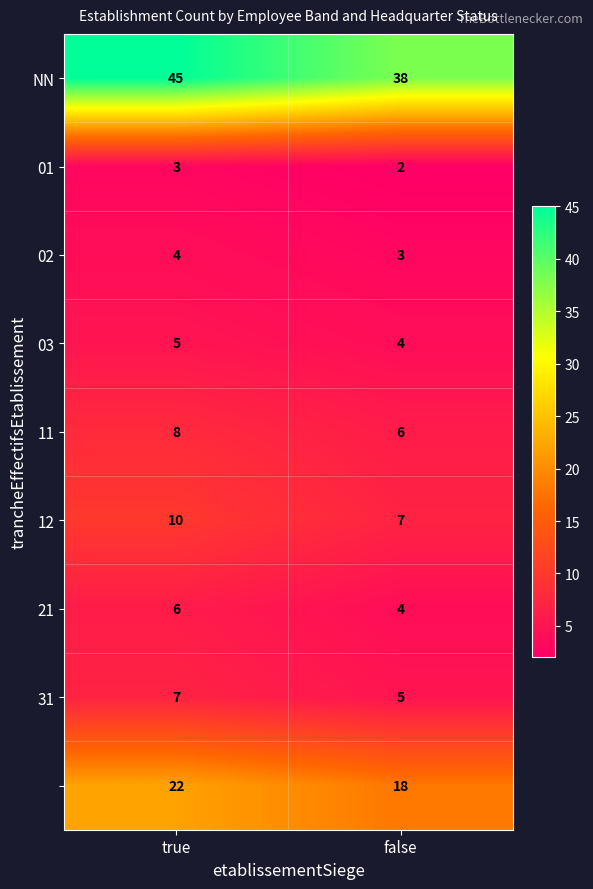

What is the spread (max minus min) of values at false?

36